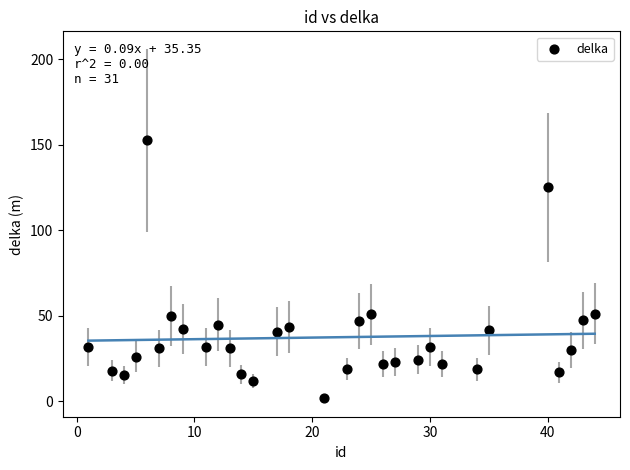

What is the range of X values (max minus min)?

43.0